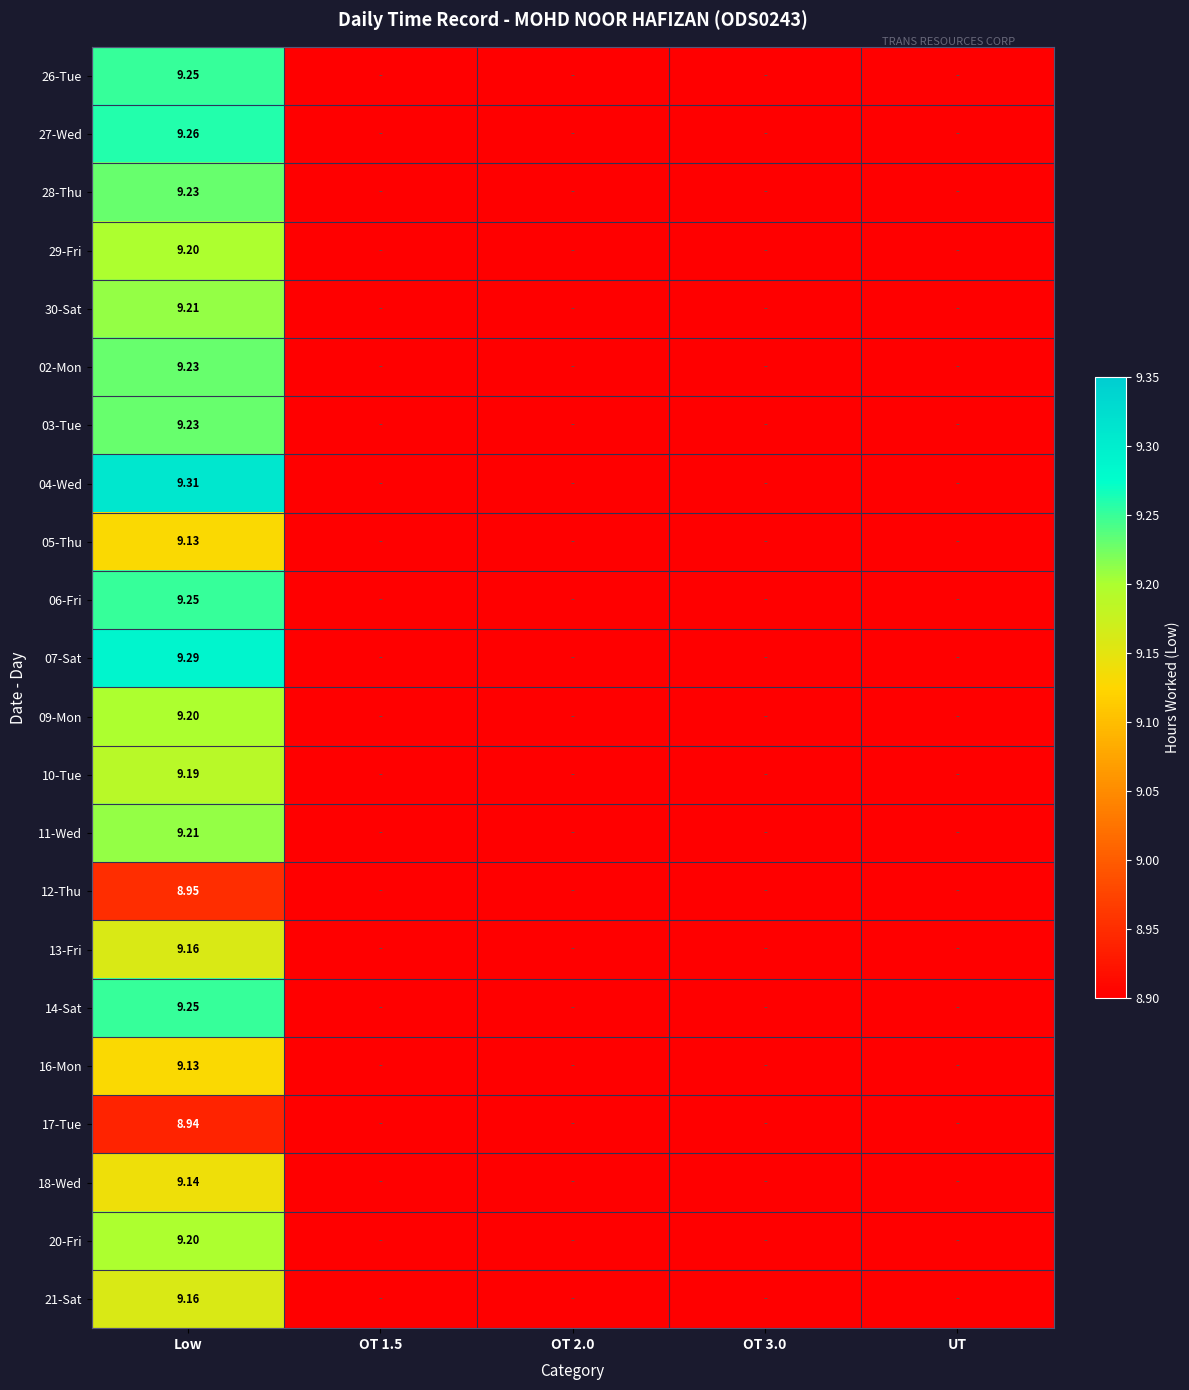

At which category is the sum across all series the highest?

Low